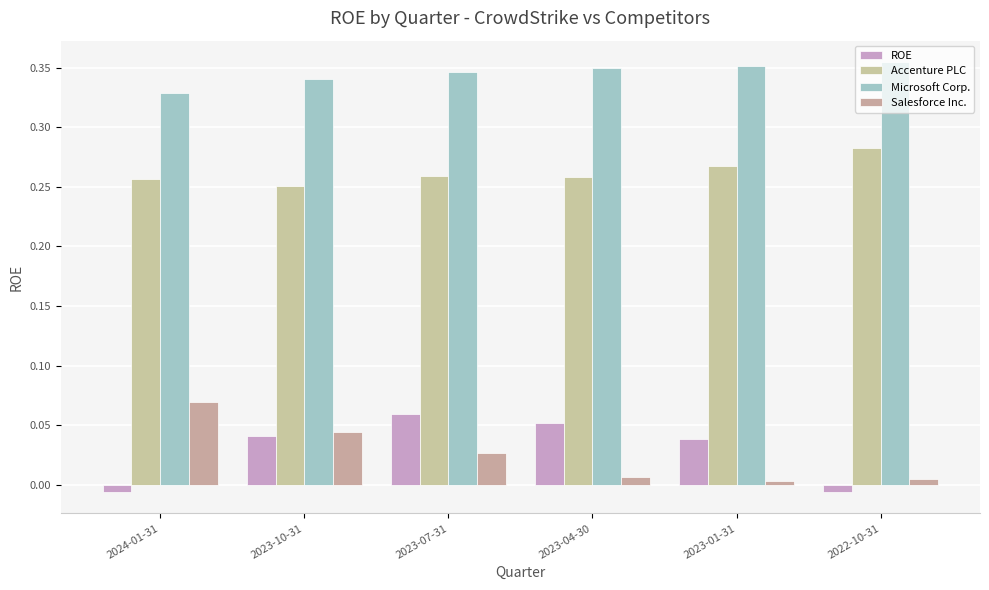

Rank the series by their maximum value, from highest to lowest.

Microsoft Corp., Accenture PLC, Salesforce Inc., ROE